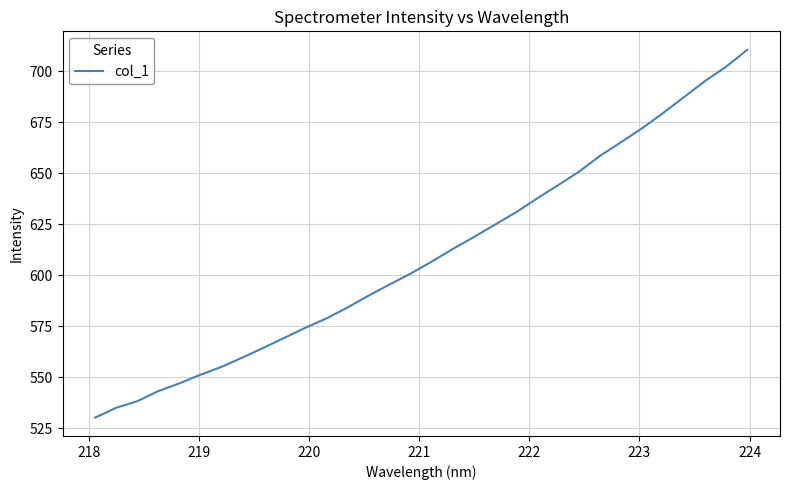

What is the minimum value shown in the chart?

530.2